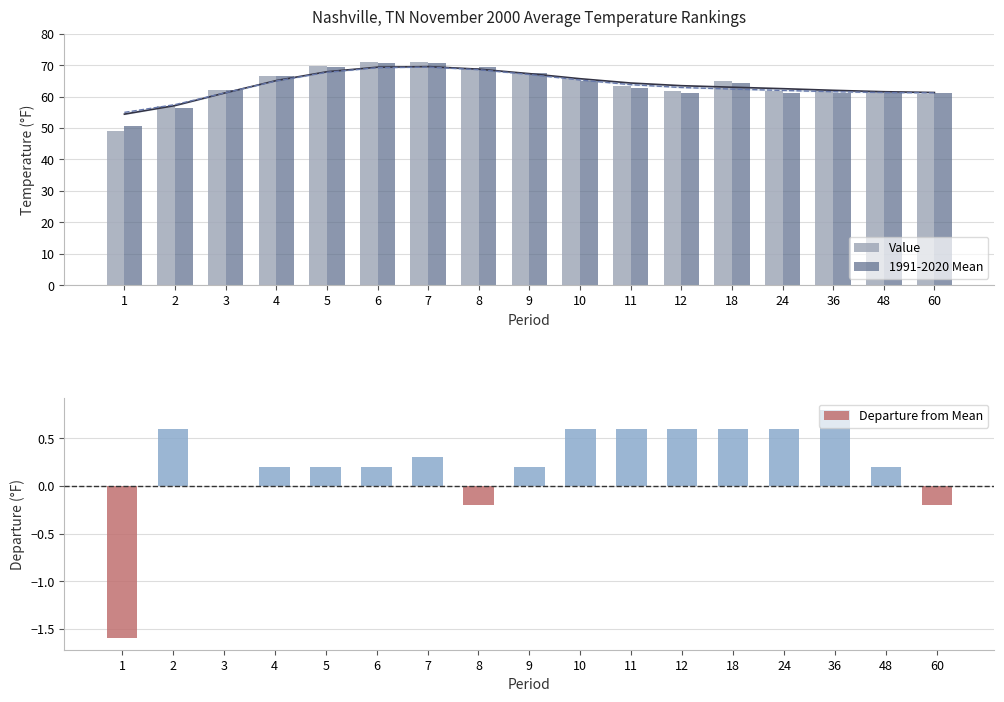

What is the value of the Departure from Mean bar at the 5th from the left?

0.2